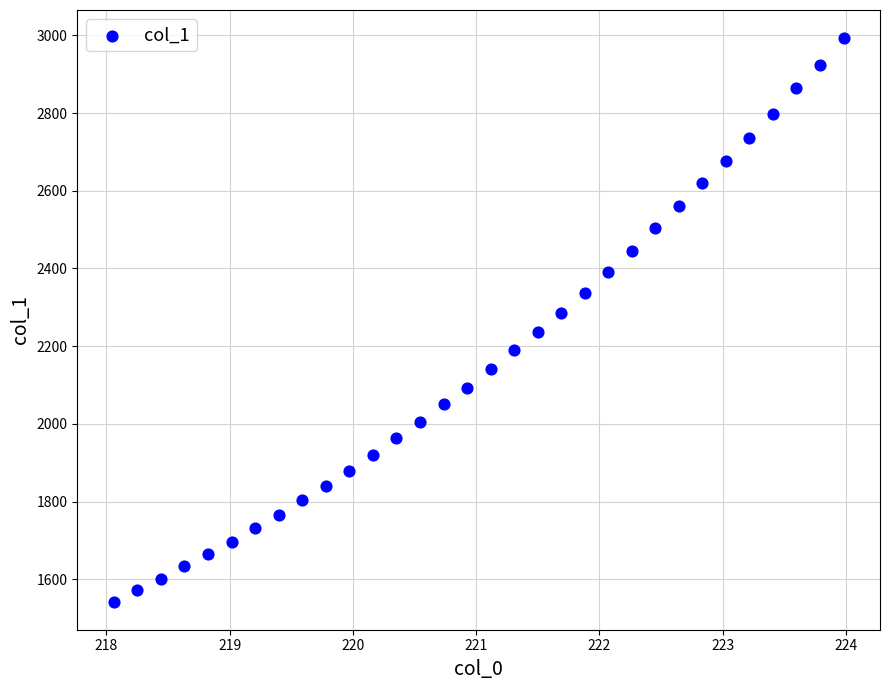

What is the range of X values (max minus min)?

5.9